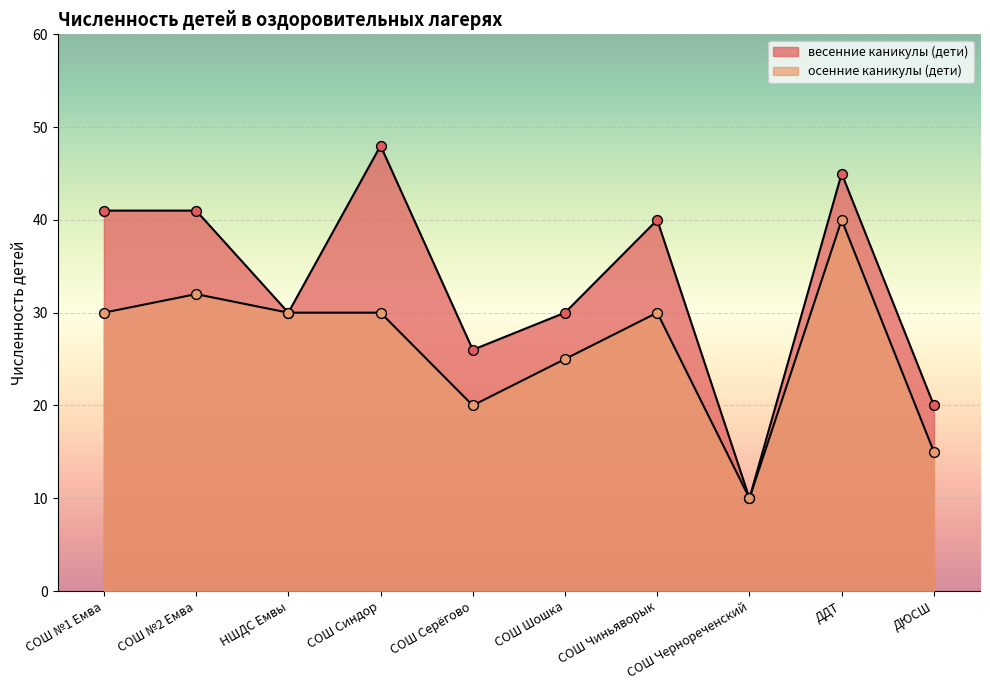

Is the value of осенние каникулы (дети) at ДЮСШ greater than the value of весенние каникулы (дети) at НШДС Емвы?

No